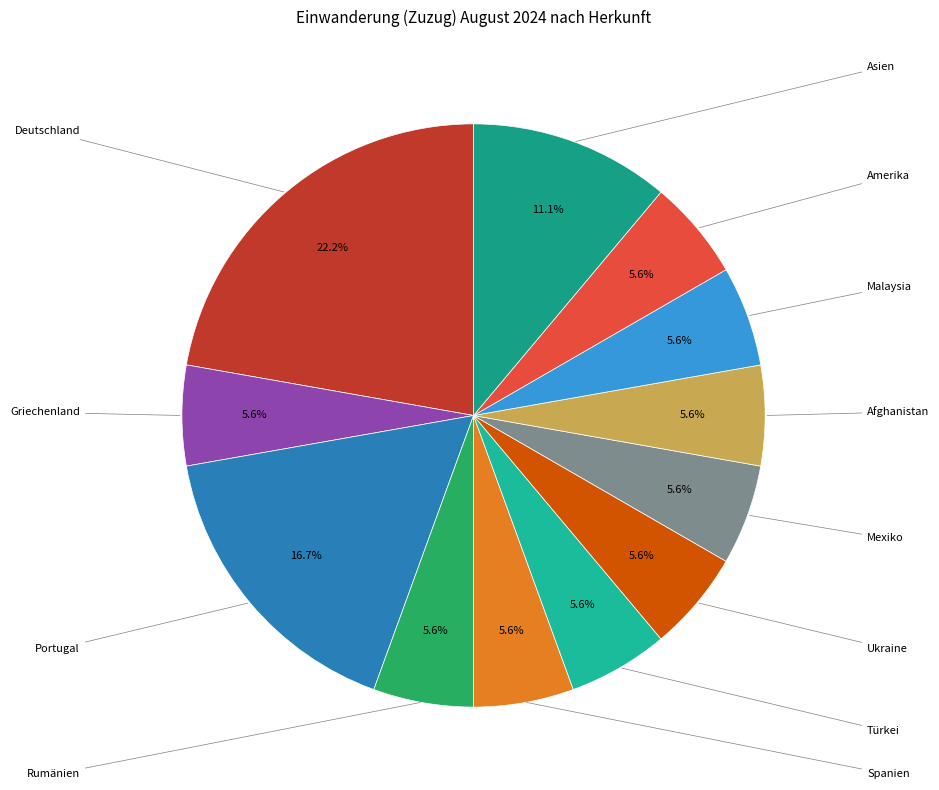

Which category has the biggest portion of the pie?

Deutschland